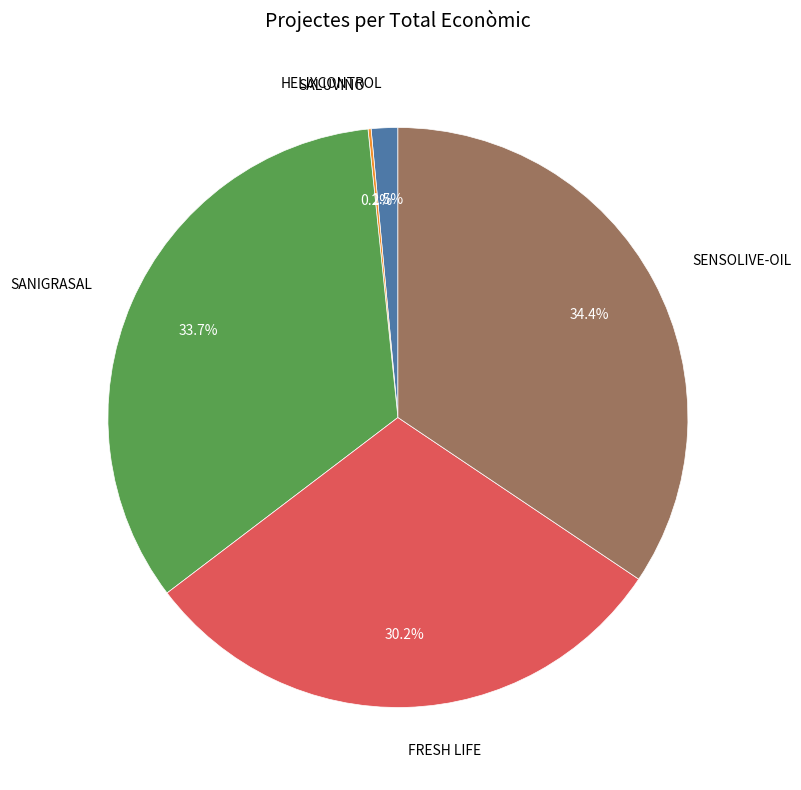

Does SANIGRASAL account for over 50% of the chart?

No